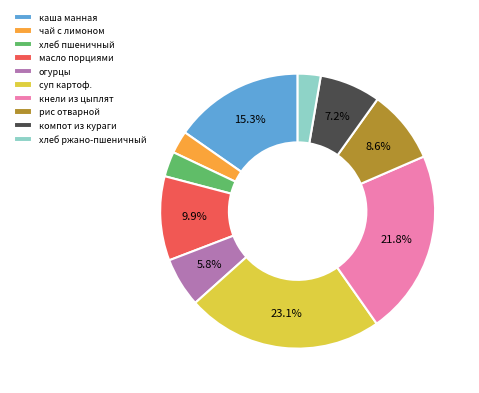

Is it true that хлеб ржано-пшеничный is 3% of the pie?

True